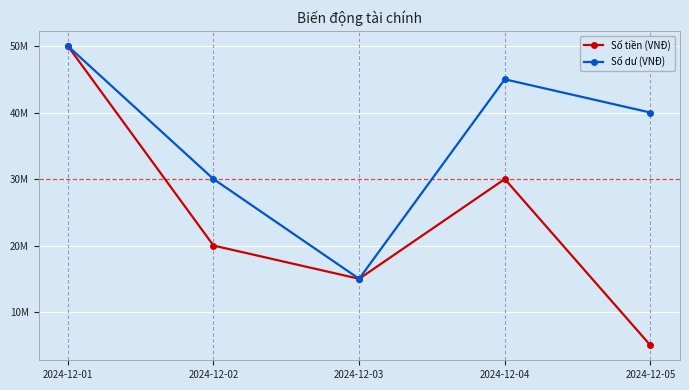

What are all the series names shown in the legend?

Số tiền (VNĐ), Số dư (VNĐ)